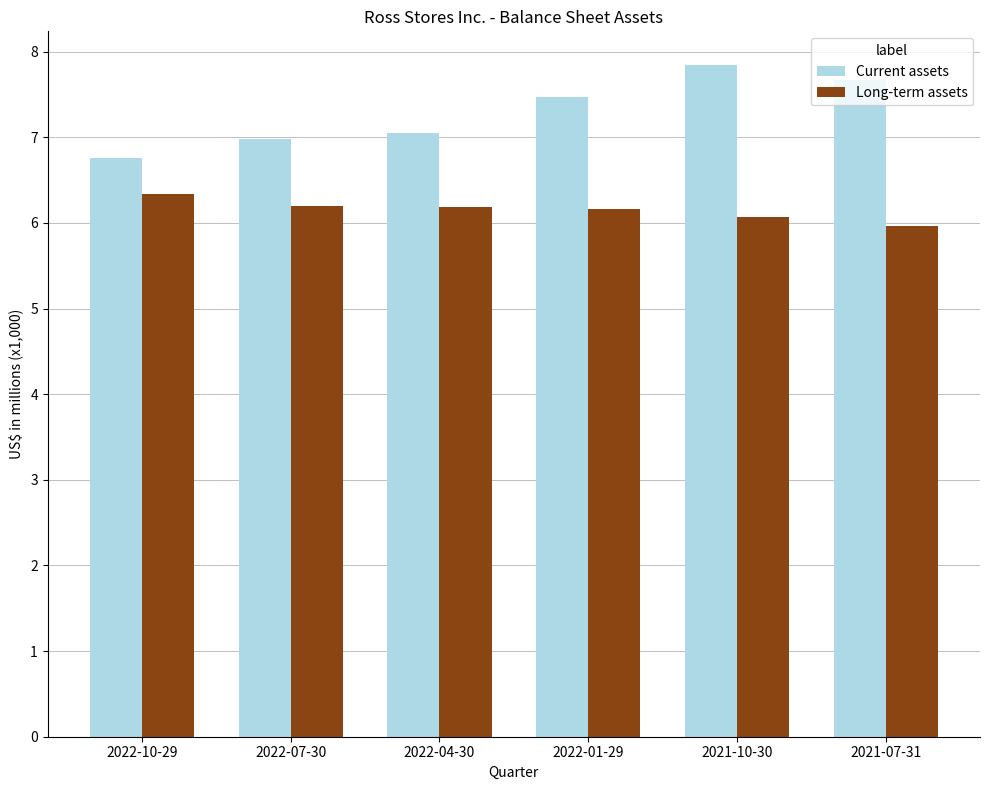

List the series in order of their overall mean, highest first.

Current assets, Long-term assets